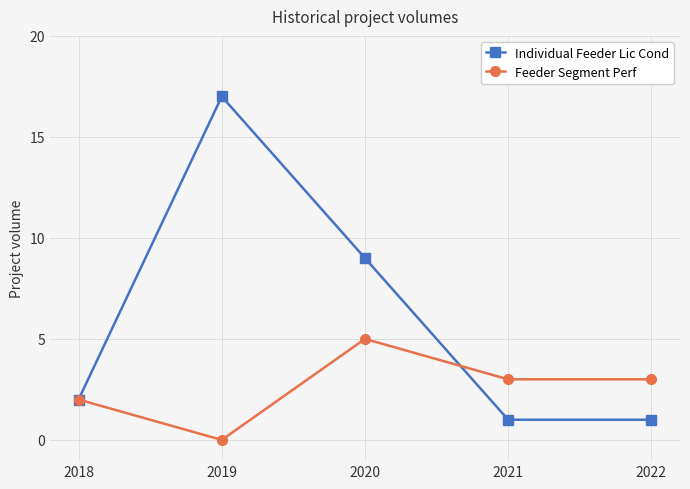

How many lines are shown in the chart?

2